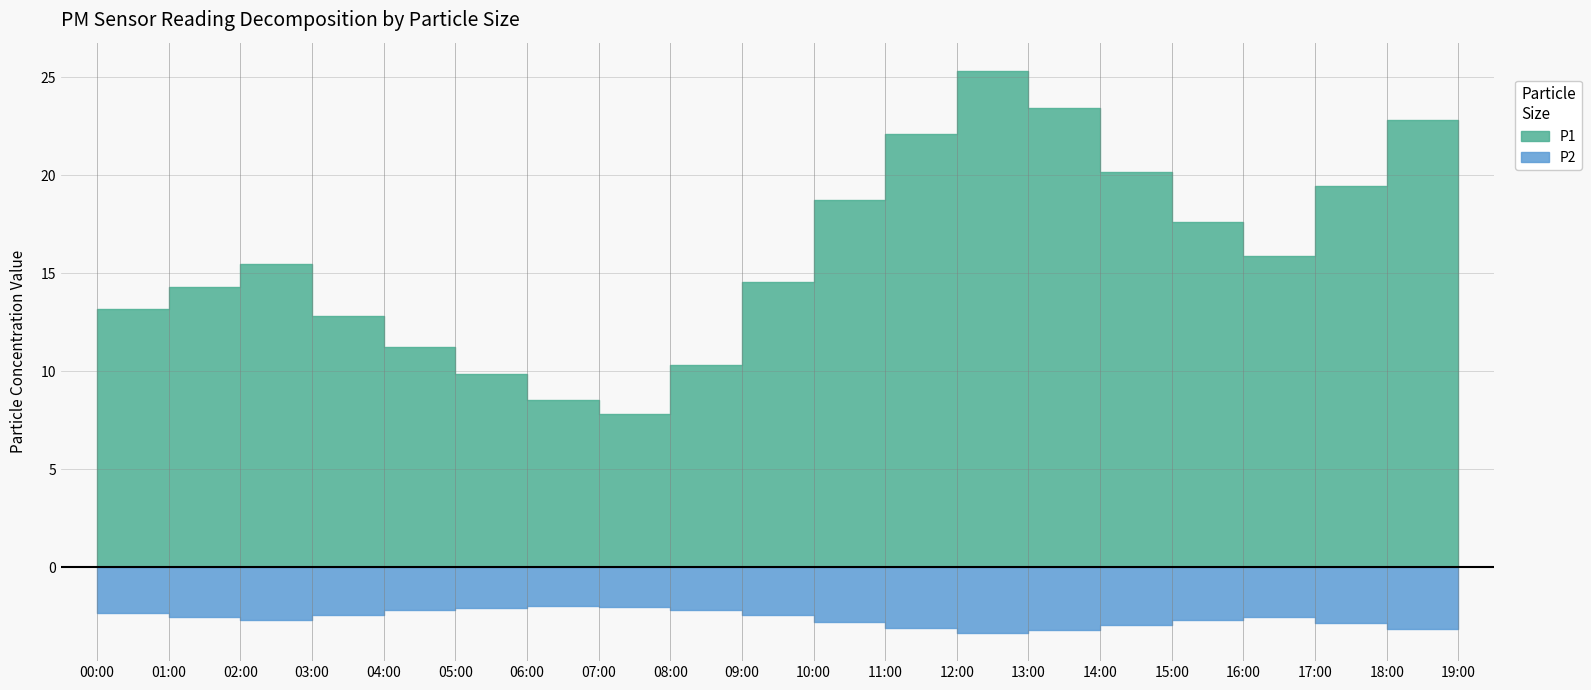

Reading right to left, what are all the values shown in this chart?

P1: 18.4	22.8	19.4	15.9	17.6	20.2	23.4	25.3	22.1	18.7	14.6	10.3	7.8	8.5	9.9	11.2	12.8	15.5	14.3	13.2
P2: 2.9	3.1	2.9	2.5	2.7	3.0	3.2	3.4	3.1	2.8	2.5	2.1	2.0	1.9	2.1	2.2	2.4	2.7	2.5	2.4